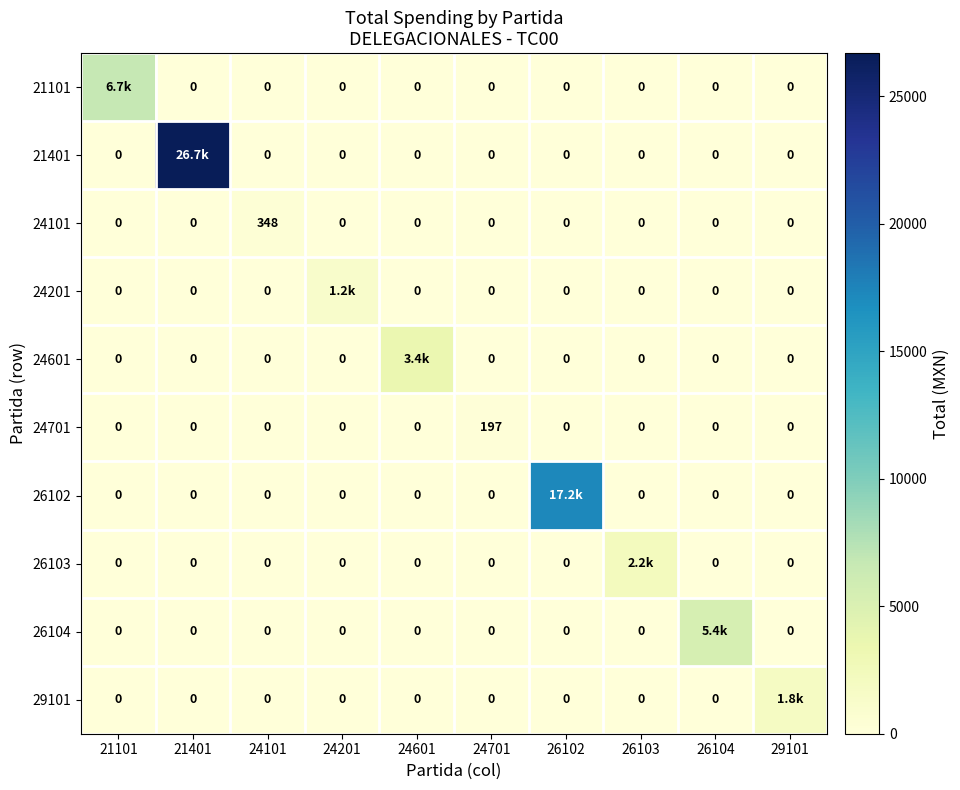

What is the sum of the 21401 values at 26104 and 21401?

26691.6